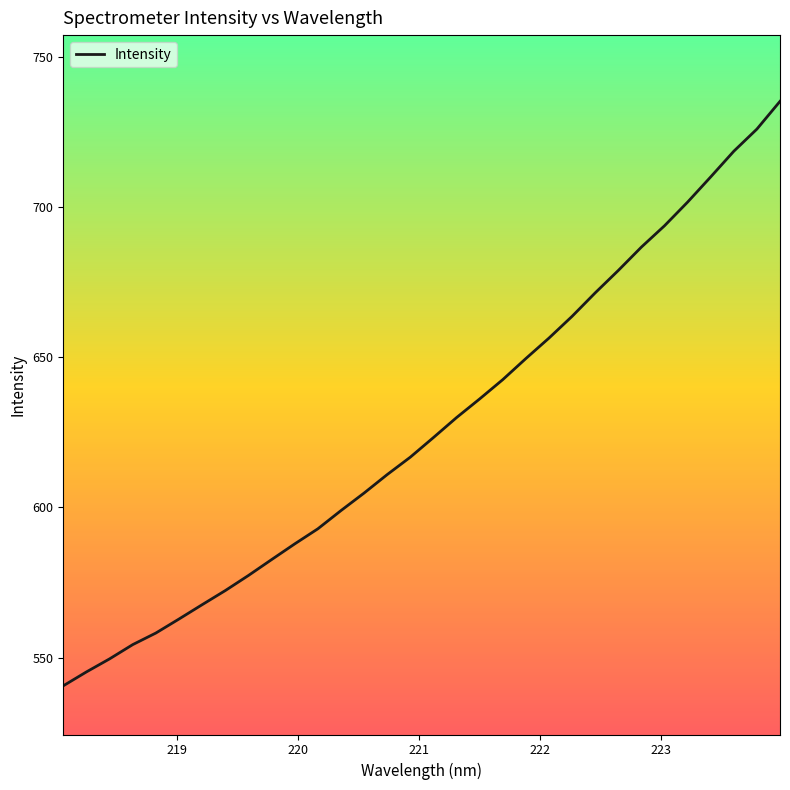

What is the difference between the maximum and minimum values?

194.7